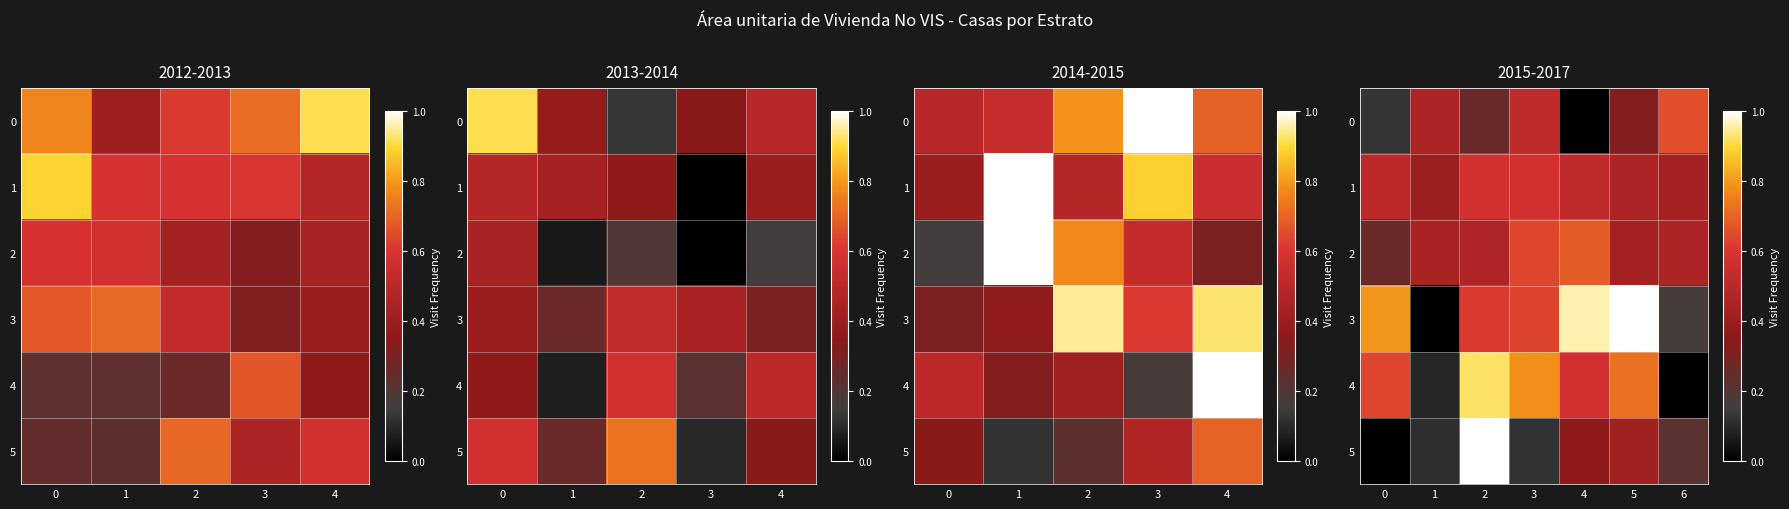

What is the difference between the highest and lowest values at 6?

0.7